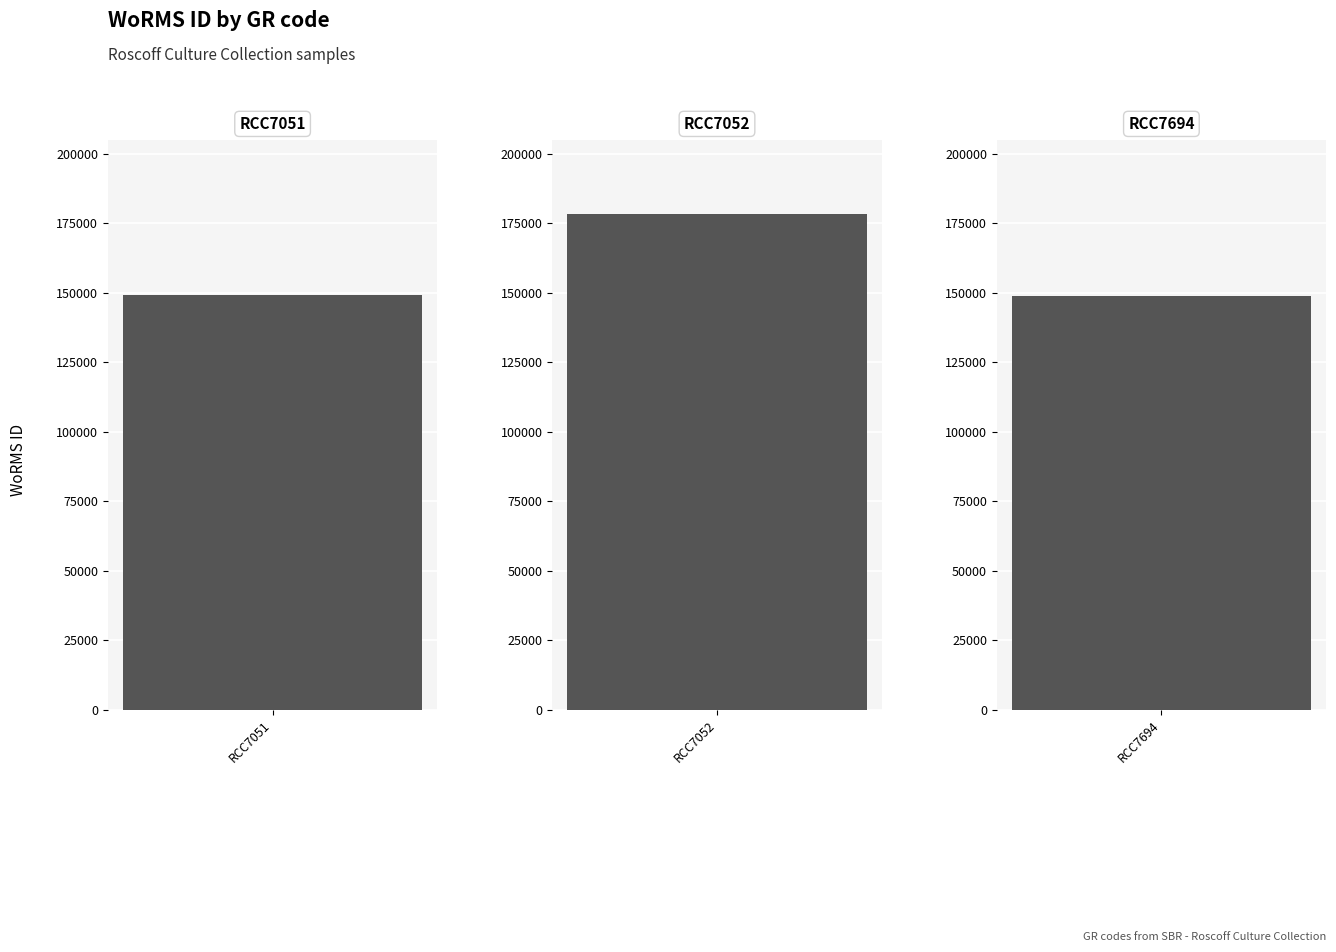

Are the bars horizontal?

No